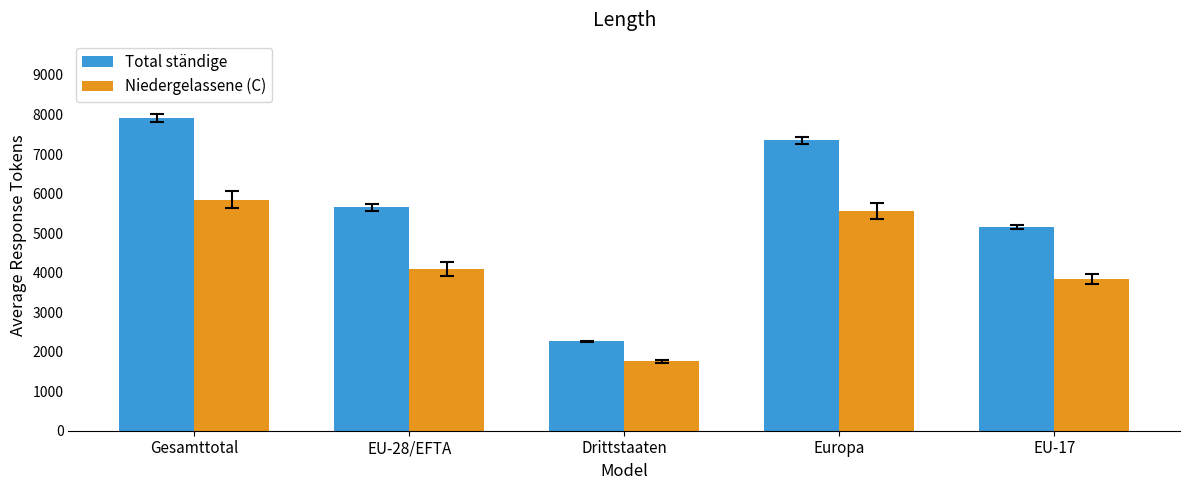

List the series in order of their overall mean, highest first.

Total ständige, Niedergelassene (C)